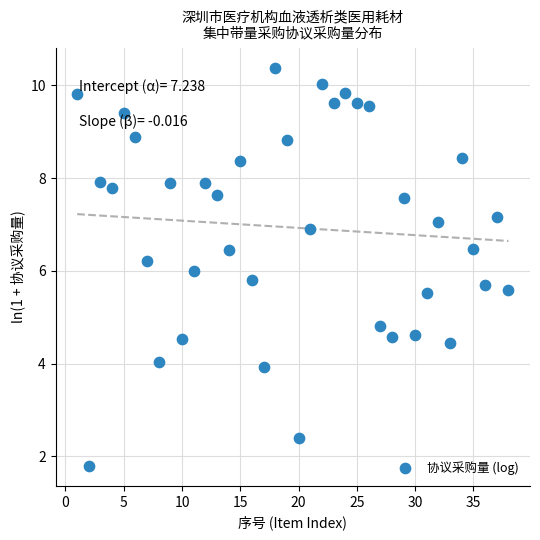

What is the range of Y values (max minus min)?

8.6